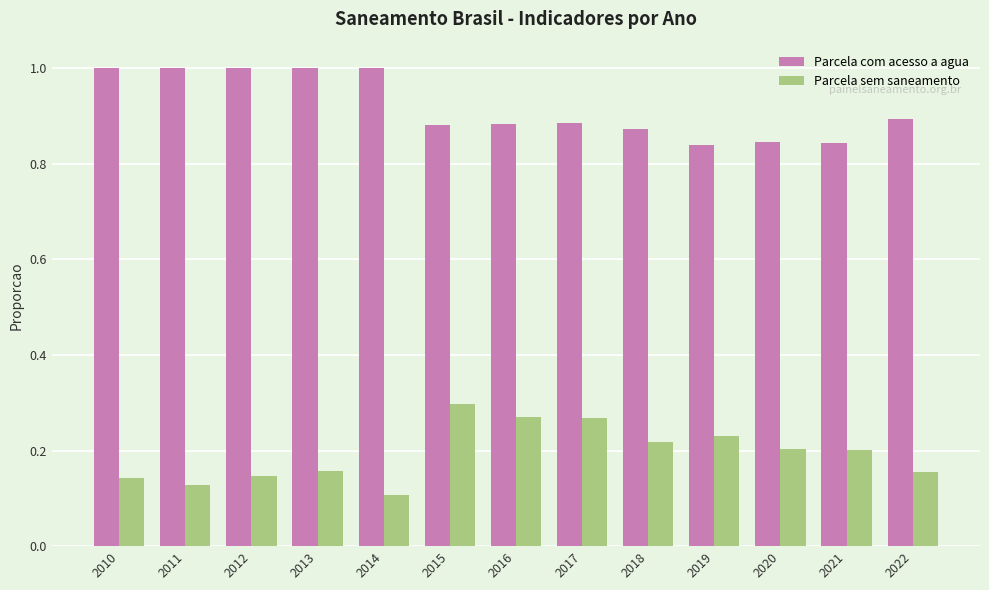

List the series in order of their overall mean, lowest first.

Parcela sem saneamento, Parcela com acesso a agua